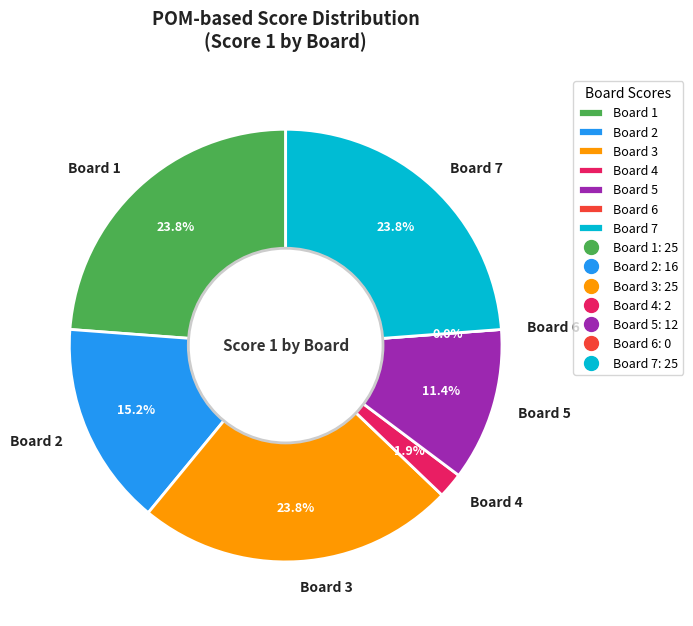

What is the change in value from Board 1 to Board 5?

-13